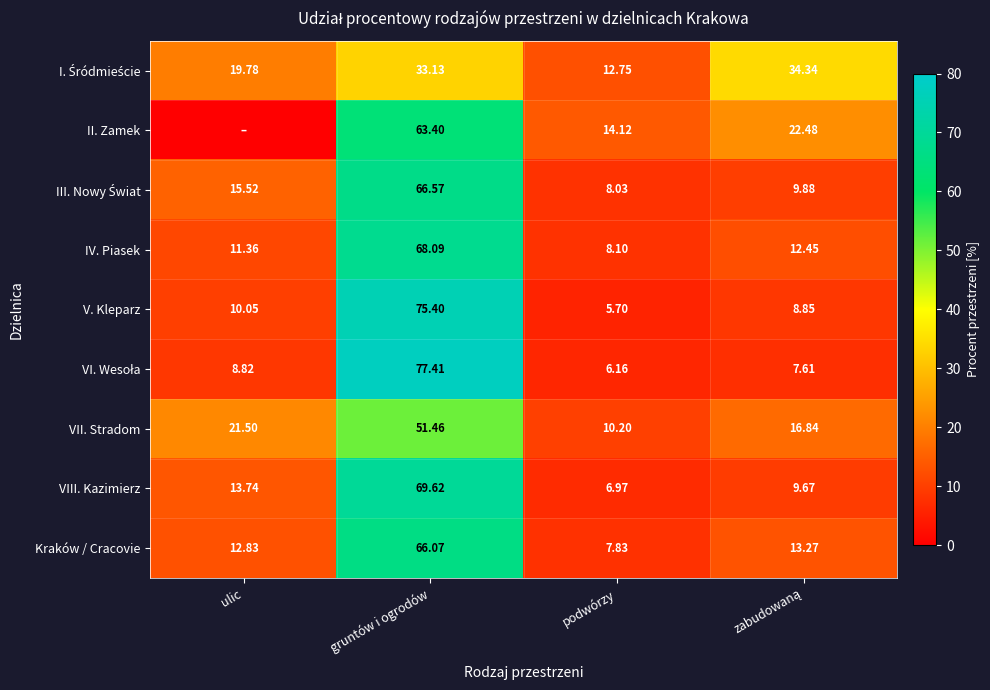

Between ulic and gruntów i ogrodów, which is larger?

gruntów i ogrodów